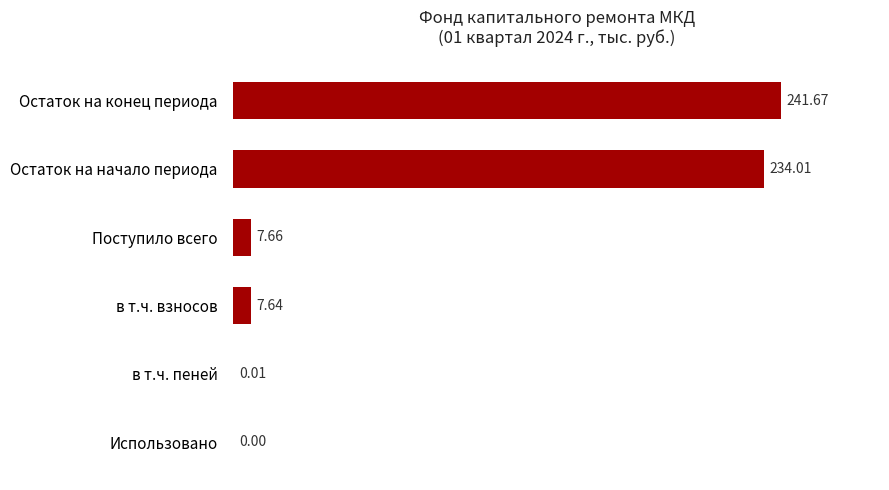

Are the bars horizontal?

Yes